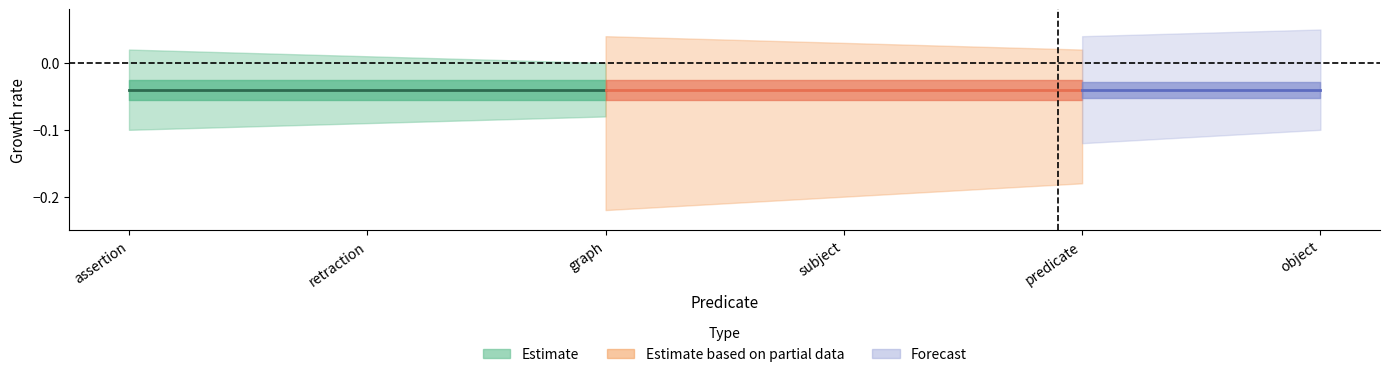

What position from the right is graph?

4